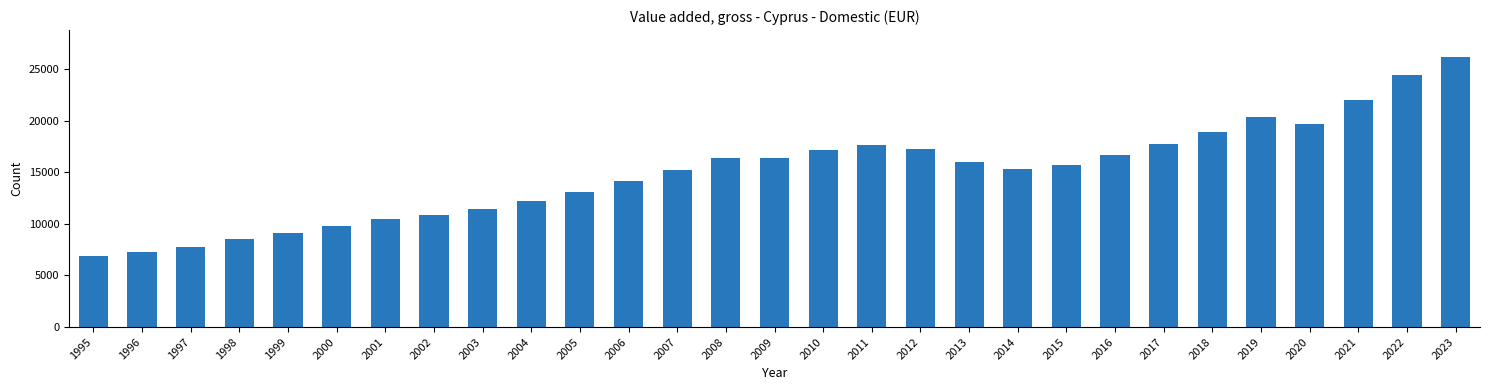

Approximately how many times larger is the value at 1999 compared to 2003?

0.8